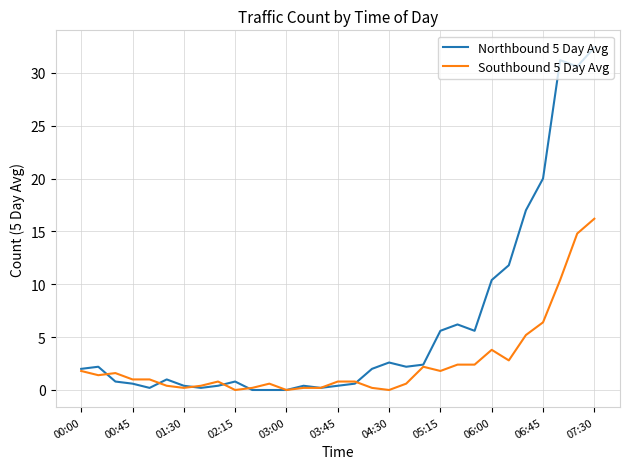

Does the chart display data point markers on the line(s)?

No